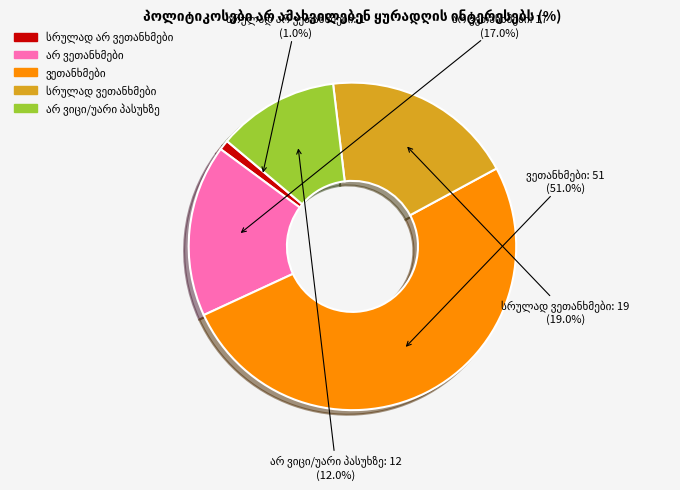

To the nearest percent, what is the average slice percentage?

20%